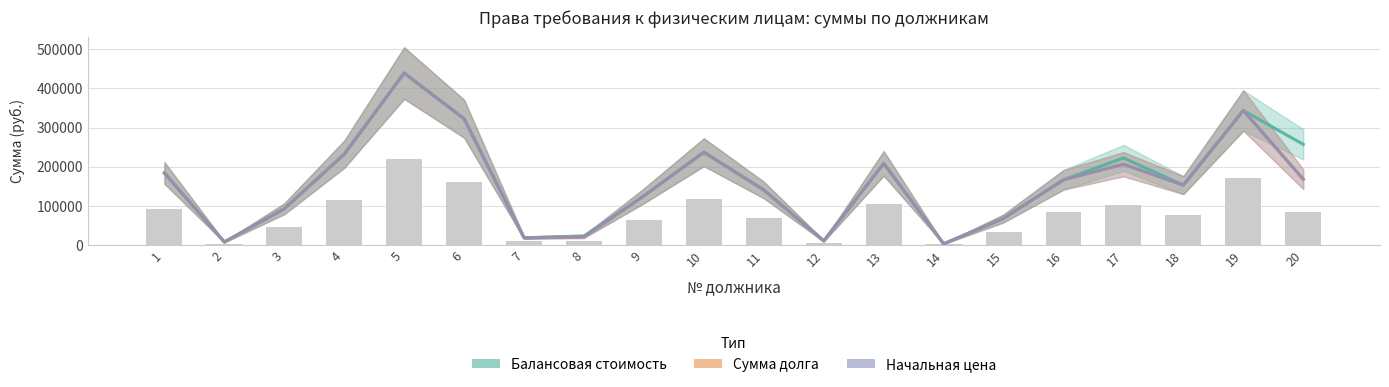

Which category has the highest value across all series?

5